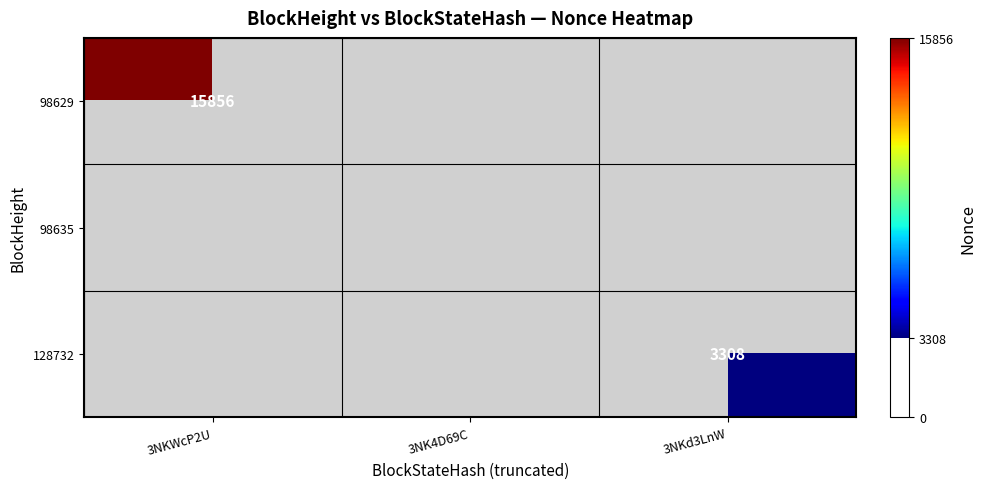

Is it true that 128732 equals 2202.4 at 3NKd3LnW?

False